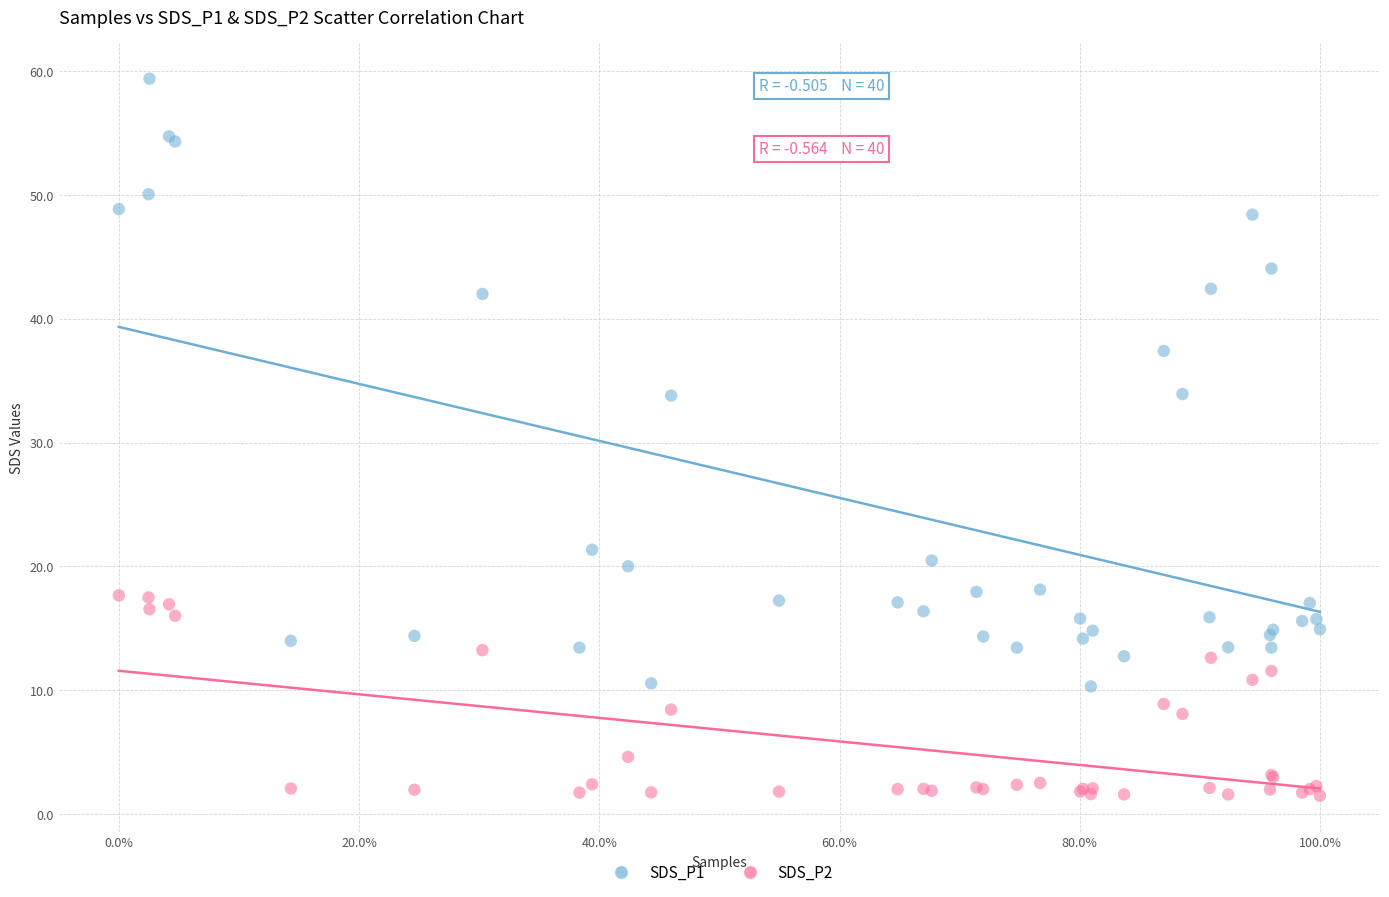

Which series reaches the minimum Y coordinate?

SDS_P2